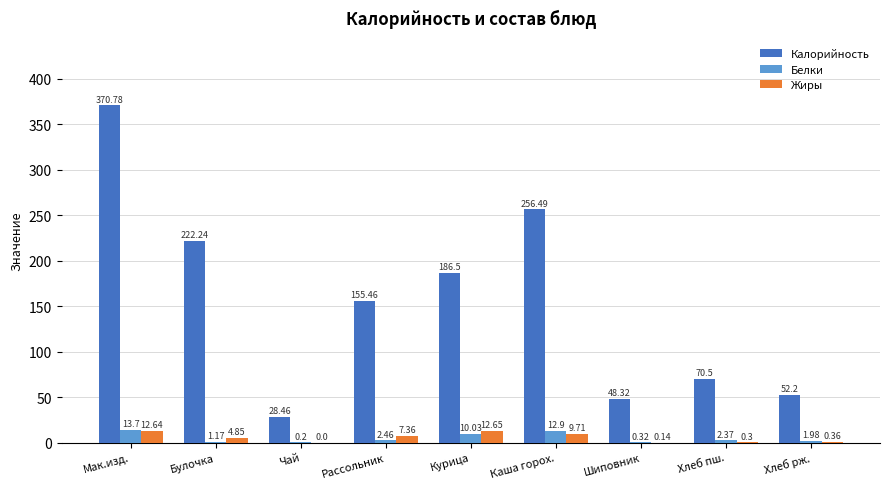

Is the value of Жиры at Курица greater than the value of Калорийность at Каша горох.?

No